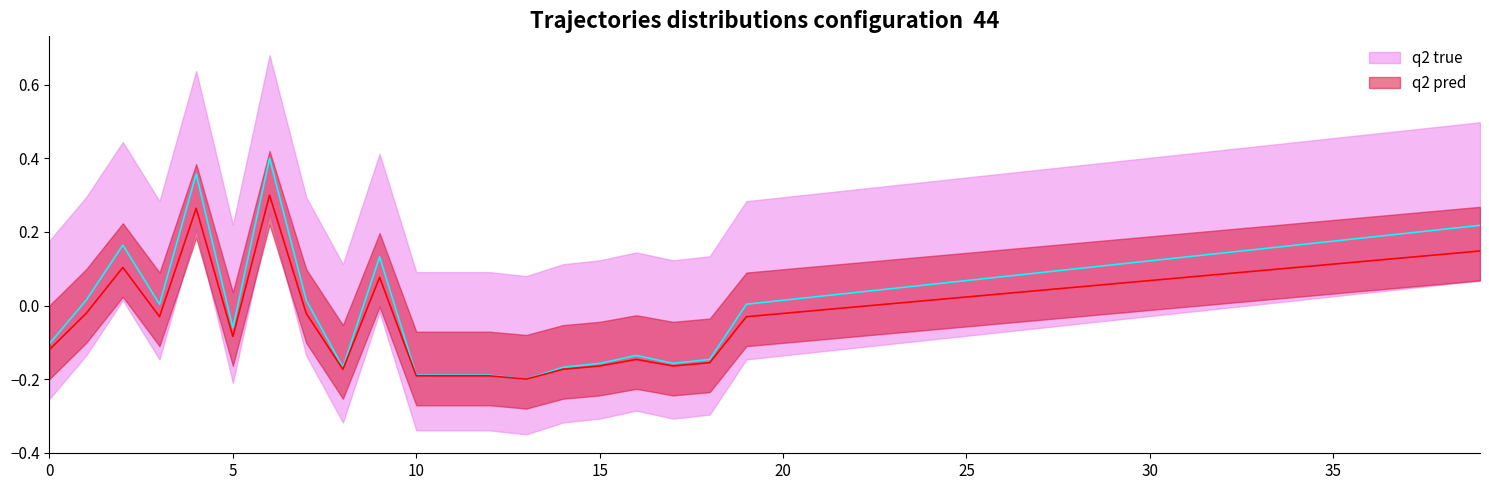

Which series has the largest total across all categories?

q2 true